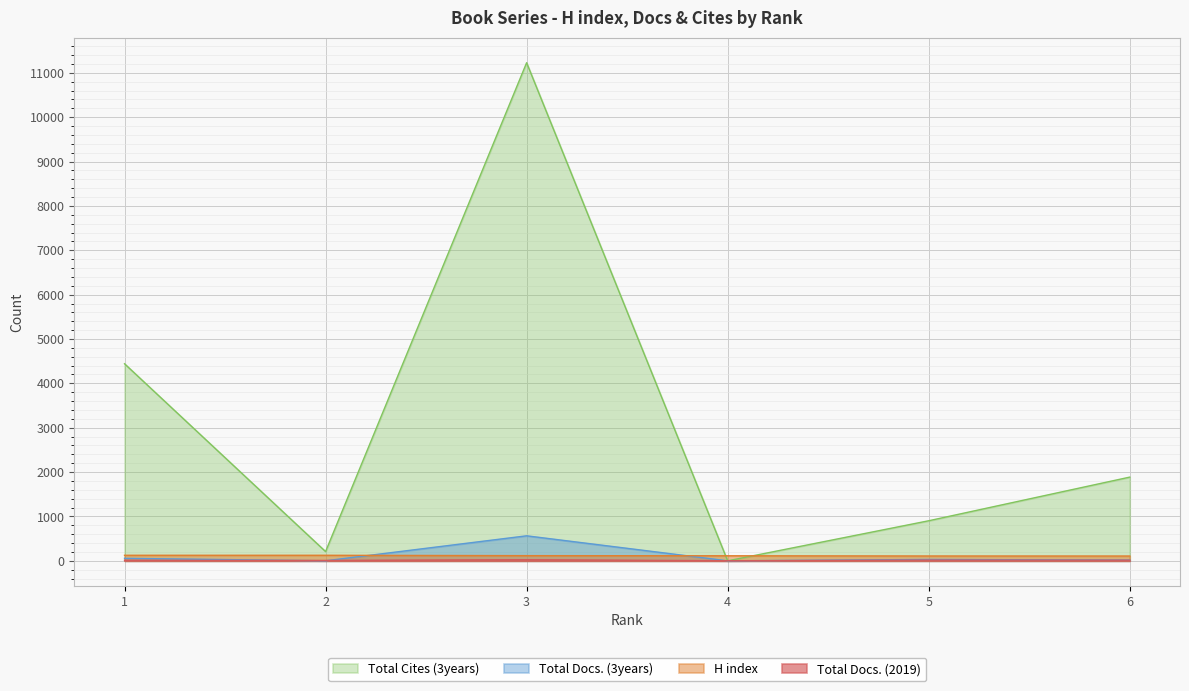

What value does the Total Cites (3years) series have at 3, to the nearest 100?

11200